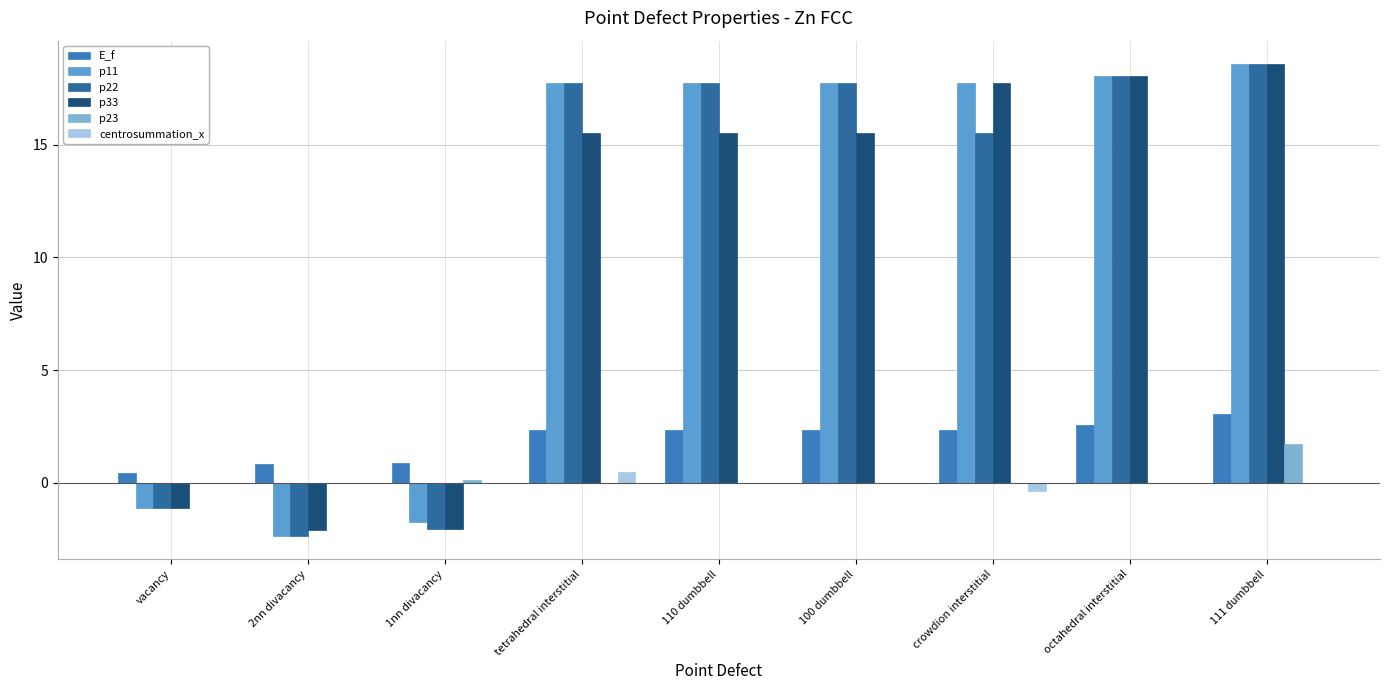

What is the maximum value for E_f?

3.0